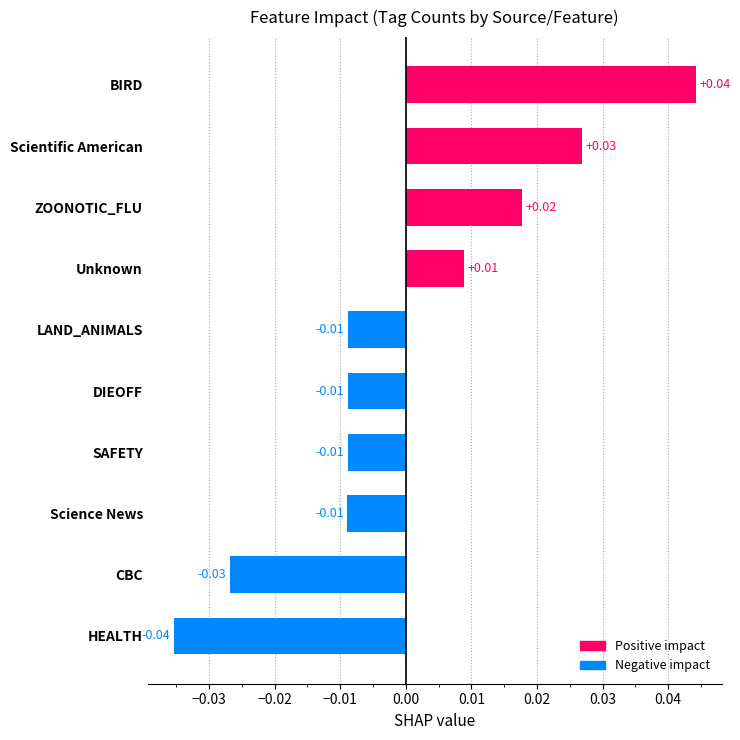

How many values are above zero?

4